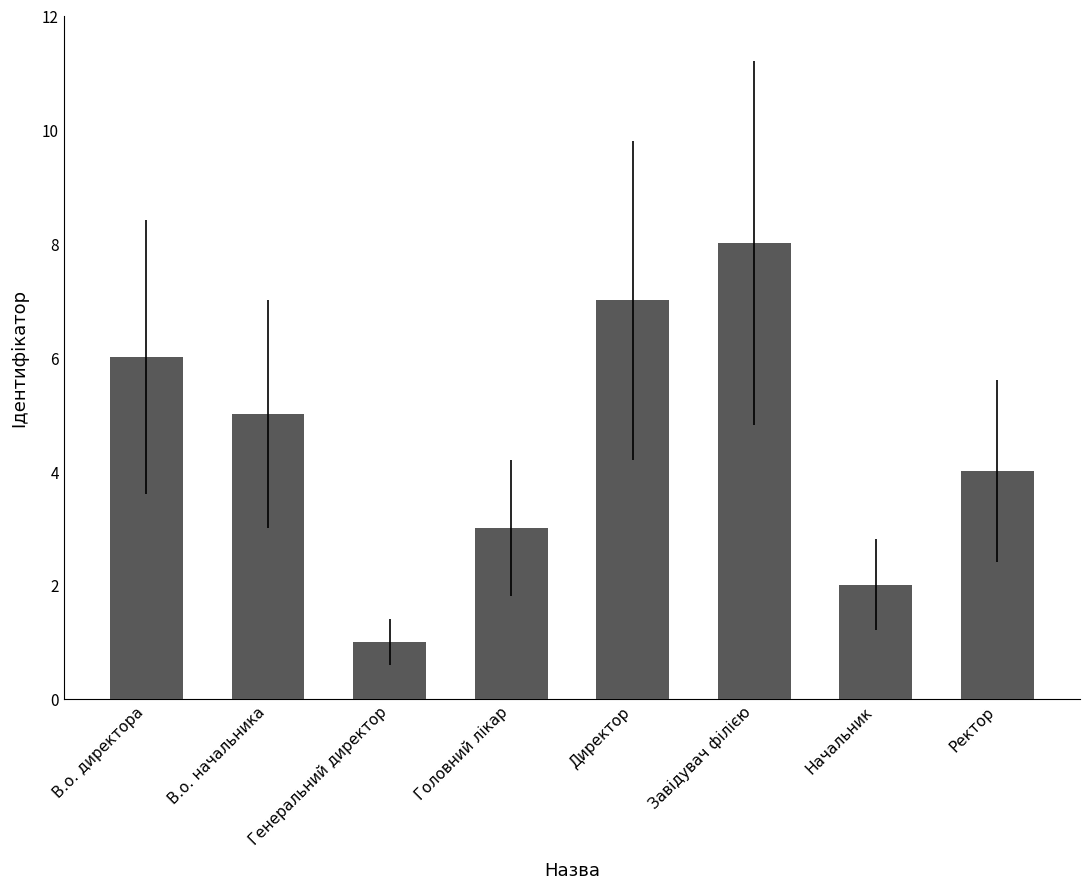

How many data points does each series have?

8